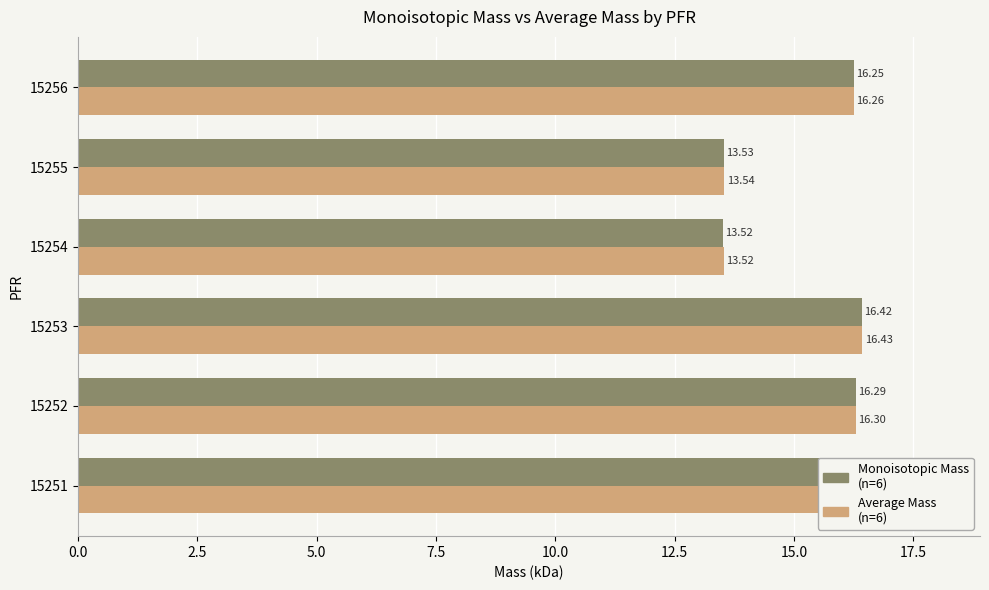

At which category is the sum across all series the highest?

15253